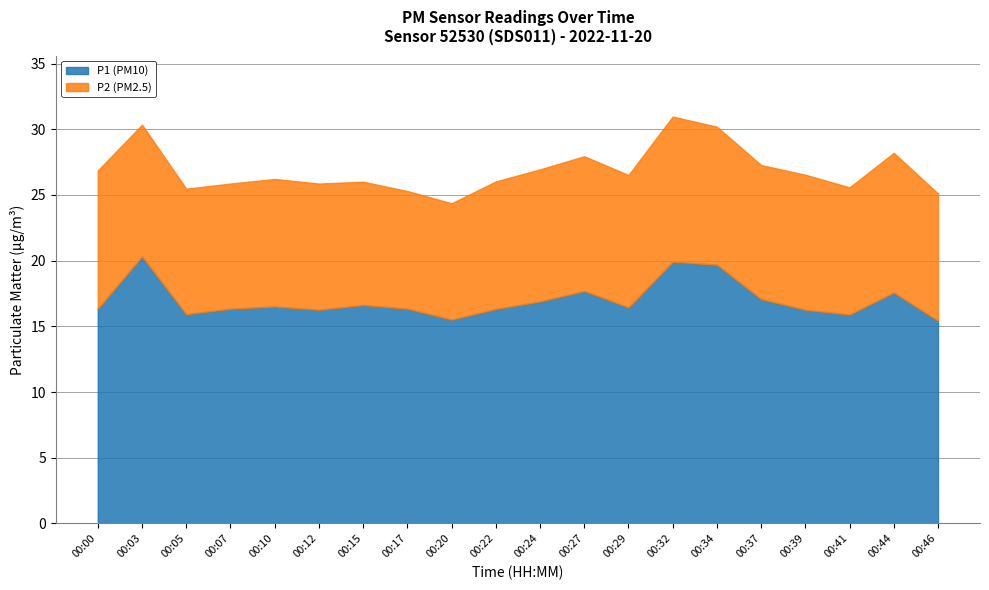

True or false: P2 and P1 intersect in this chart.

False